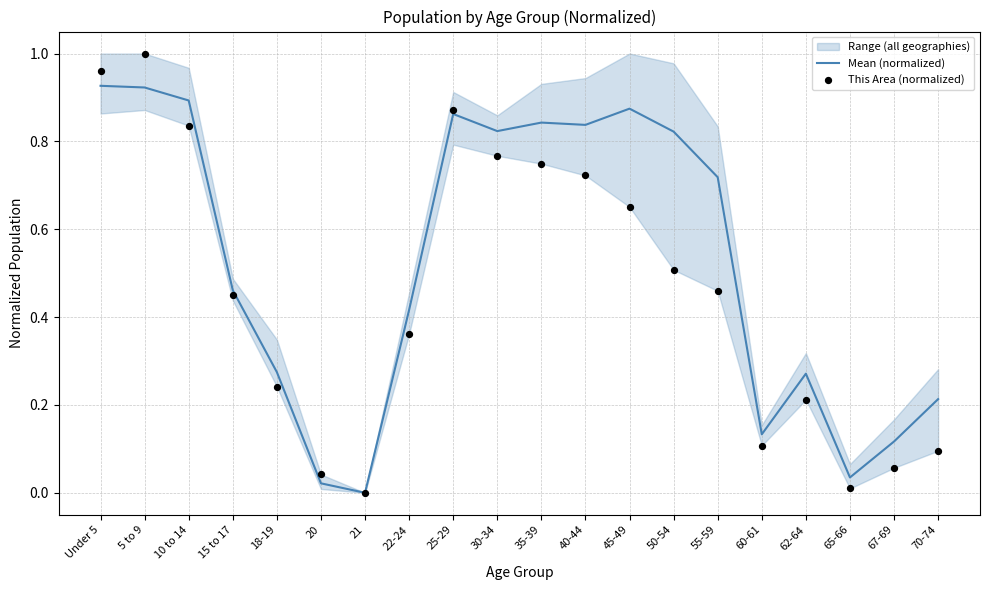

Which series has the largest Y range (max minus min)?

This Area (normalized)